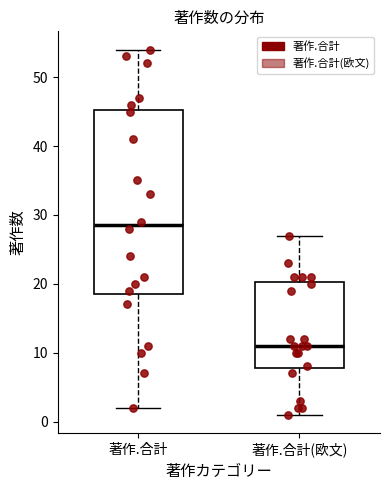

Reading left to right, transcribe this box plot: for each box, give where its median line is, the range the box spans, and where its two whiskers end, as read against the y-axis. The values are not printed on the chart, so give them approximately, as read against the axis.

著作.合計: median 29, box 19 to 45, whiskers 2 to 54
著作.合計(欧文): median 11, box 8 to 20, whiskers 1 to 27